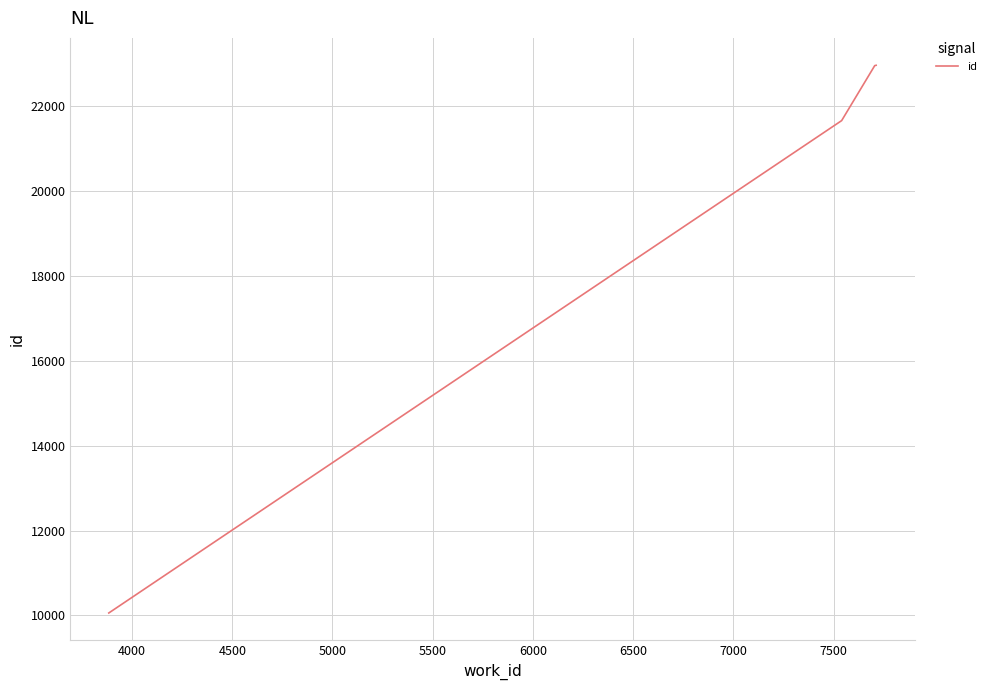

What is the difference between the maximum and minimum values?

12910